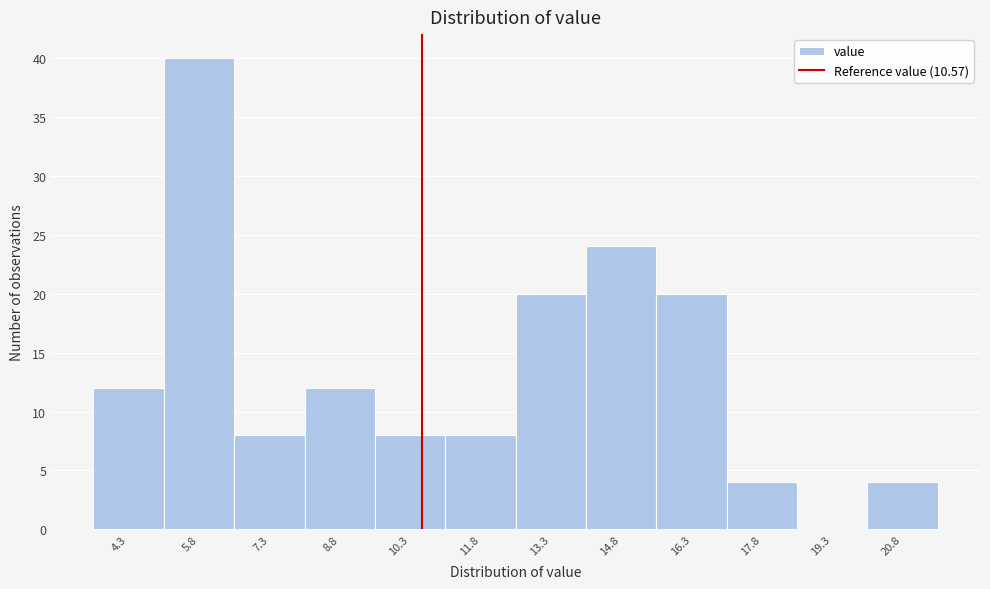

Reading left to right, list every bar in this chart as the range it spans on the x-axis followed by its height. Neither the bar edges nor the heights are printed on the chart, so give them approximately, as read against the axes.

3.6 to 5.0: 12
5.0 to 6.6: 40
6.6 to 8.0: 8
8.0 to 9.6: 12
9.6 to 11.0: 8
11.0 to 12.6: 8
12.6 to 14.0: 20
14.0 to 15.6: 24
15.6 to 17.0: 20
17.0 to 18.6: 4
18.6 to 20.0: 0
20.0 to 21.6: 4